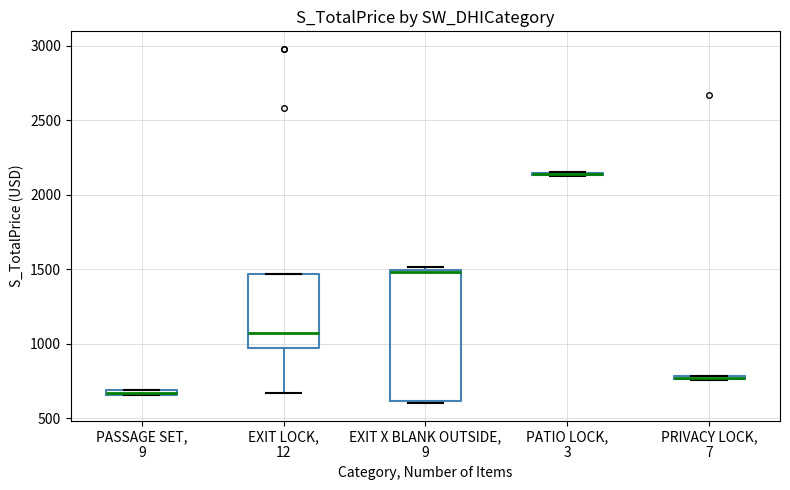

Where is the lower edge of the box for EXIT X BLANK OUTSIDE, 9 on the y-axis? The values are not printed on the chart, so give them approximately, as read against the axis.

600